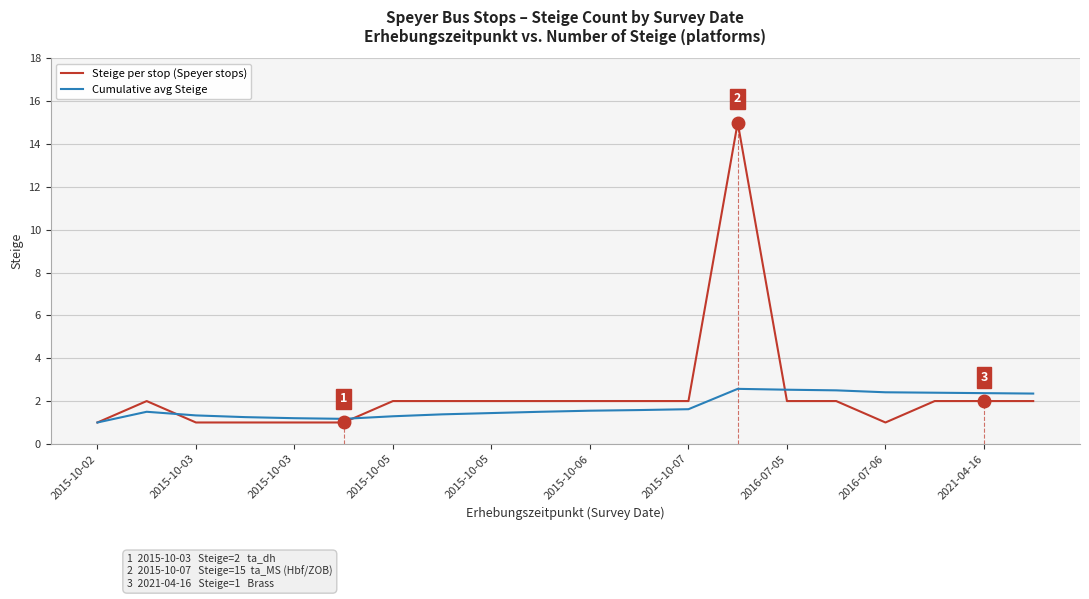

Which series has the widest spread of values?

Steige per stop (Speyer stops)